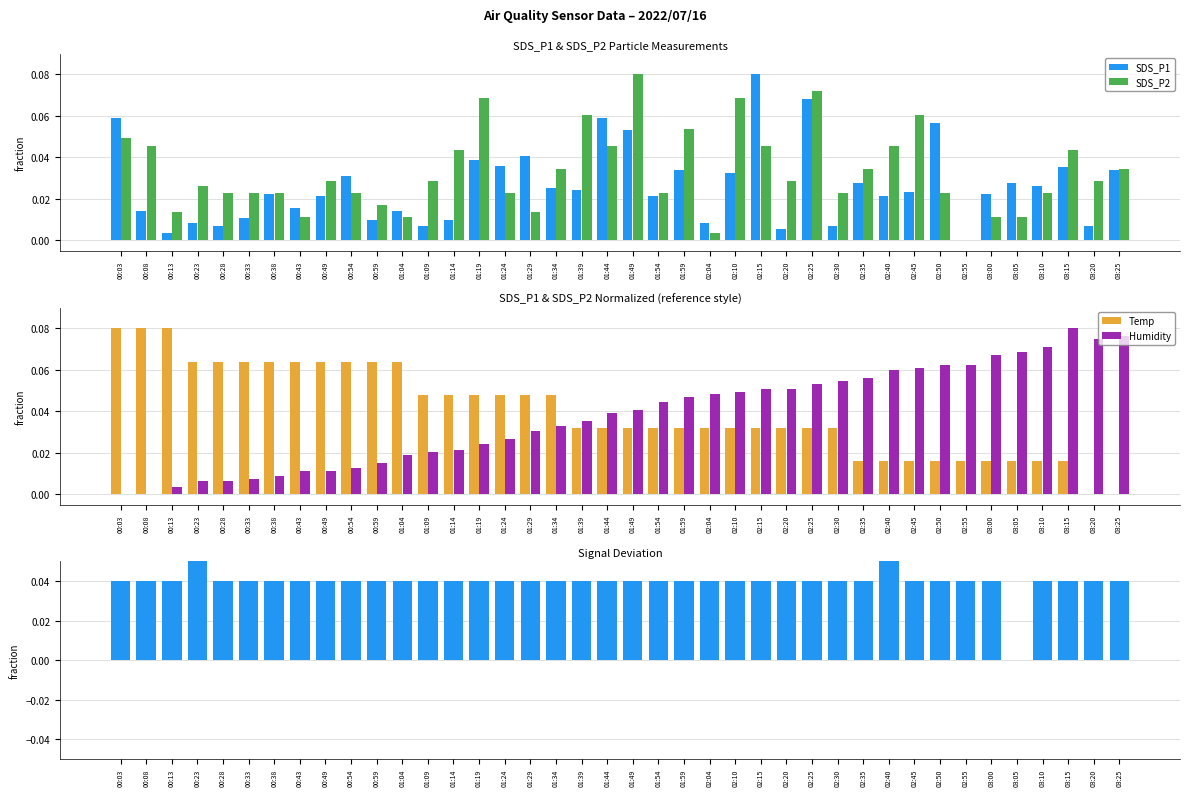

Which series has the largest range (max minus min)?

SDS_P1